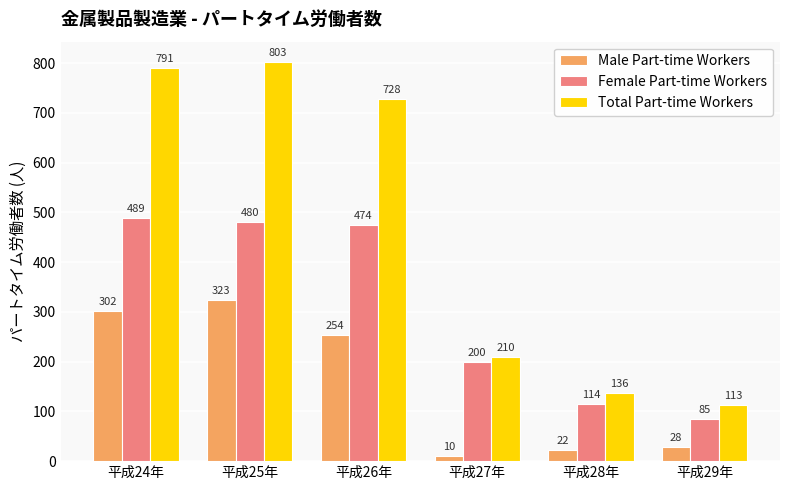

Reading right to left, what are all the values shown in this chart?

Male Part-time Workers: 平成29年=28	平成28年=22	平成27年=10	平成26年=254	平成25年=323	平成24年=302
Female Part-time Workers: 平成29年=85	平成28年=114	平成27年=200	平成26年=474	平成25年=480	平成24年=489
Total Part-time Workers: 平成29年=113	平成28年=136	平成27年=210	平成26年=728	平成25年=803	平成24年=791